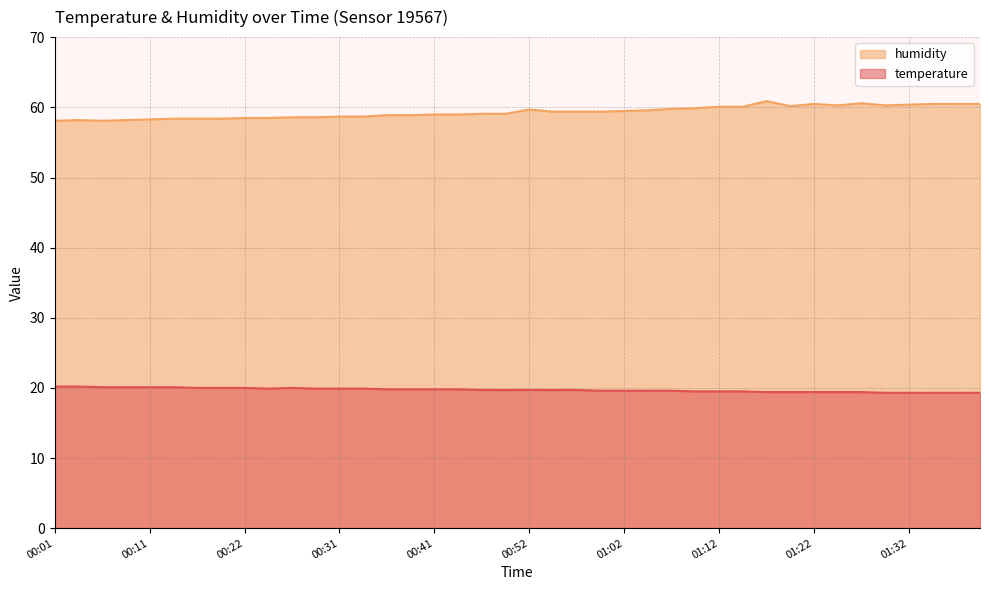

Where is humidity nearest to the value 59?

00:41